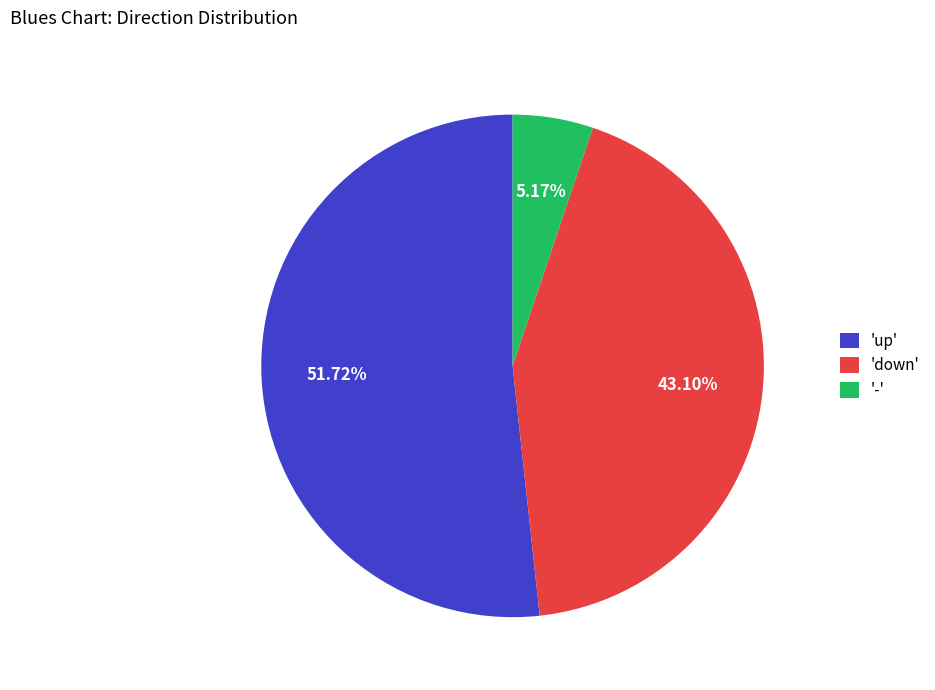

Is there any slice that represents more than half of the pie?

Yes